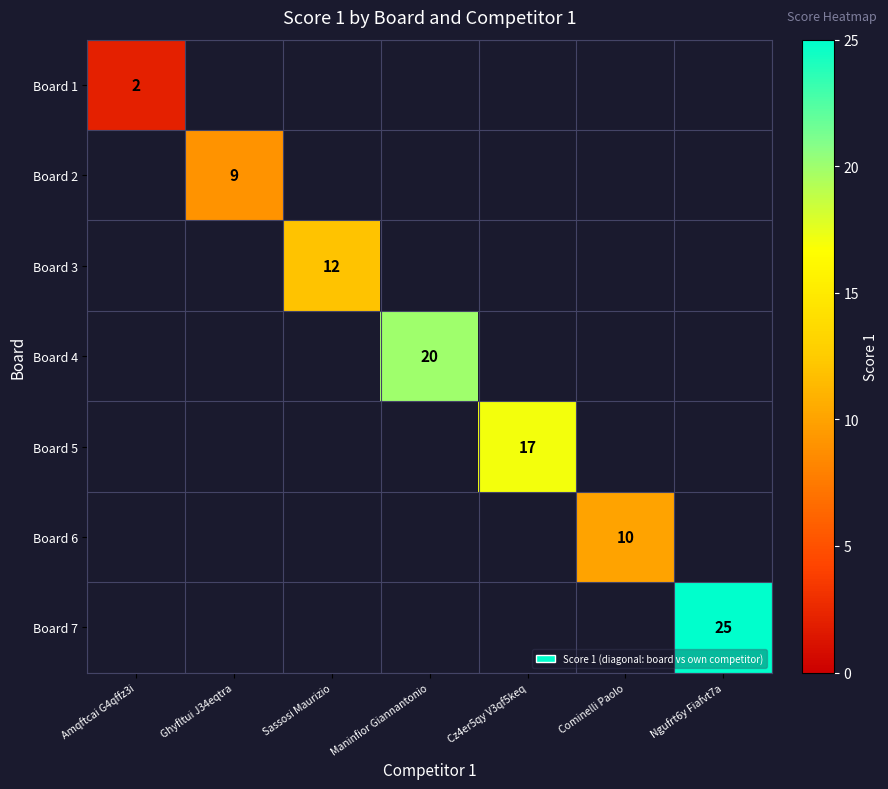

True or false: Board 4 has a value of 14 at Maninfior Giannantonio.

False